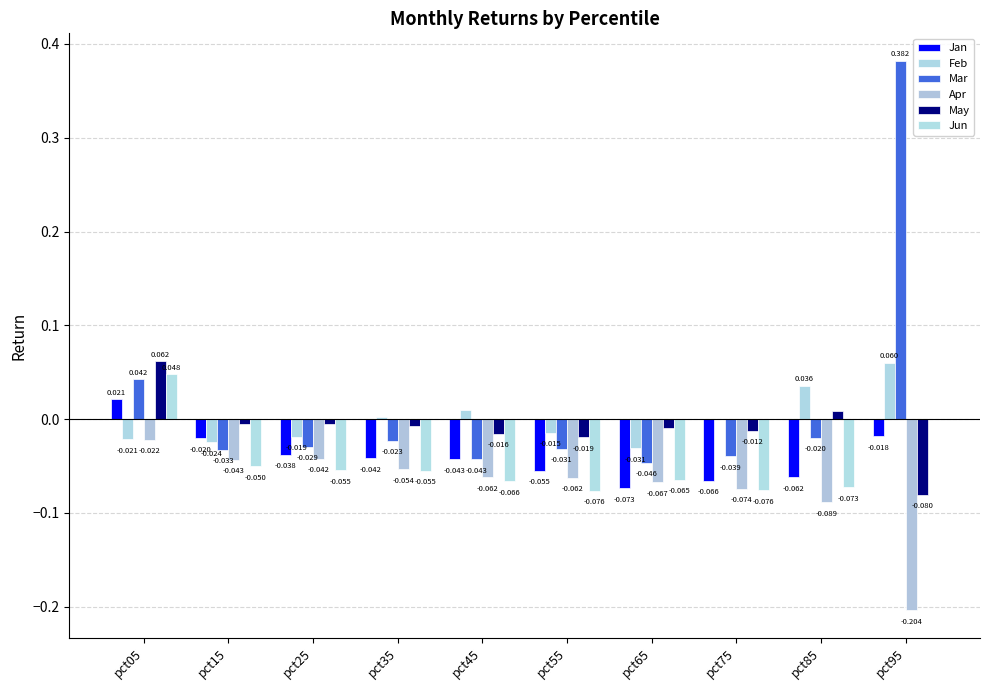

Reading left to right, extract all data points from this chart.

Jan: pct05=0.0	pct15=-0.0	pct25=-0.0	pct35=-0.0	pct45=-0.0	pct55=-0.1	pct65=-0.1	pct75=-0.1	pct85=-0.1	pct95=-0.0
Feb: pct05=-0.0	pct15=-0.0	pct25=-0.0	pct35=0.0	pct45=0.0	pct55=-0.0	pct65=-0.0	pct75=0.0	pct85=0.0	pct95=0.1
Mar: pct05=0.0	pct15=-0.0	pct25=-0.0	pct35=-0.0	pct45=-0.0	pct55=-0.0	pct65=-0.0	pct75=-0.0	pct85=-0.0	pct95=0.4
Apr: pct05=-0.0	pct15=-0.0	pct25=-0.0	pct35=-0.1	pct45=-0.1	pct55=-0.1	pct65=-0.1	pct75=-0.1	pct85=-0.1	pct95=-0.2
May: pct05=0.1	pct15=-0.0	pct25=-0.0	pct35=-0.0	pct45=-0.0	pct55=-0.0	pct65=-0.0	pct75=-0.0	pct85=0.0	pct95=-0.1
Jun: pct05=0.0	pct15=-0.0	pct25=-0.1	pct35=-0.1	pct45=-0.1	pct55=-0.1	pct65=-0.1	pct75=-0.1	pct85=-0.1	pct95=0.0